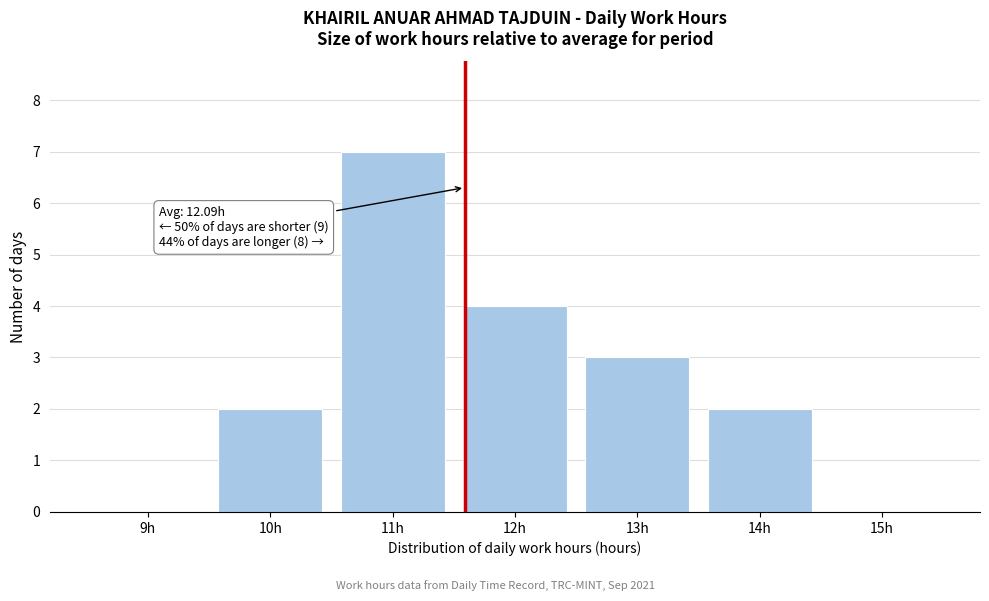

Reading left to right, what are all the values shown in this chart?

9h=0	10h=2	11h=7	12h=4	13h=3	14h=2	15h=0